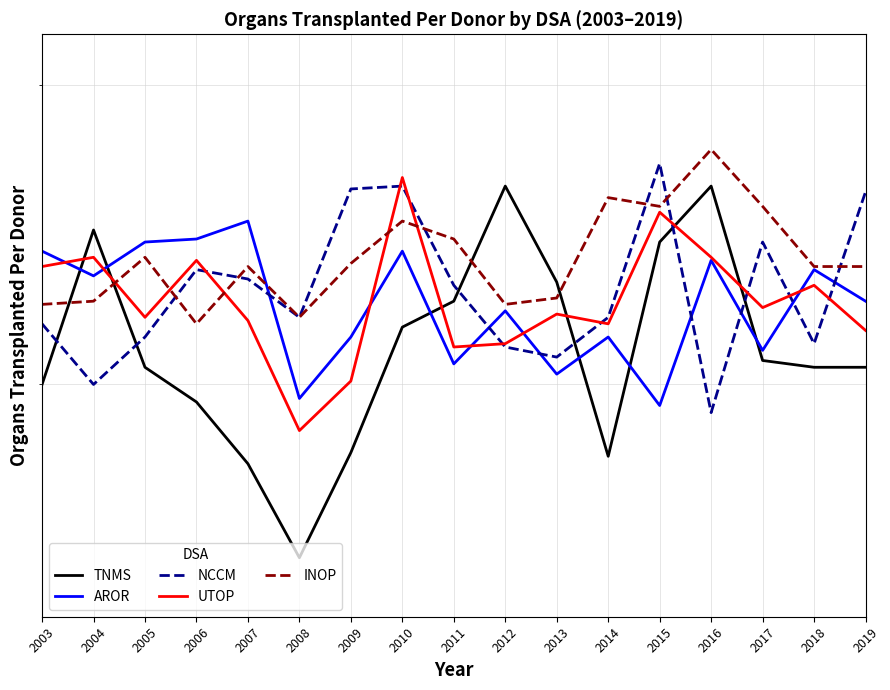

What is the difference between the highest and lowest values at 2019?

0.6